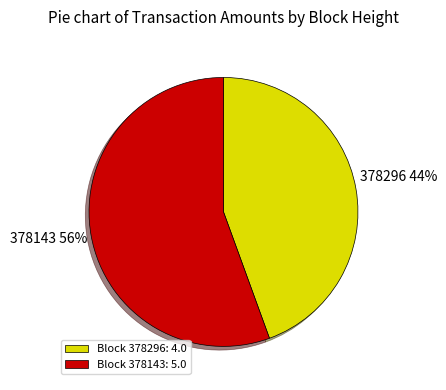

How many slices are in this pie chart?

2